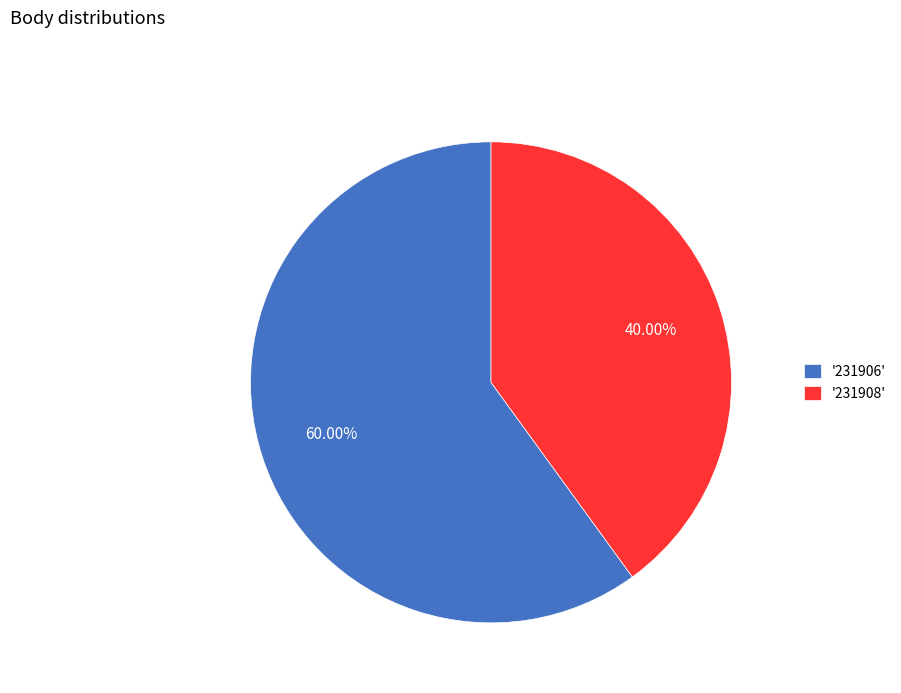

Is the sum of '231906' and '231908' greater than half?

Yes